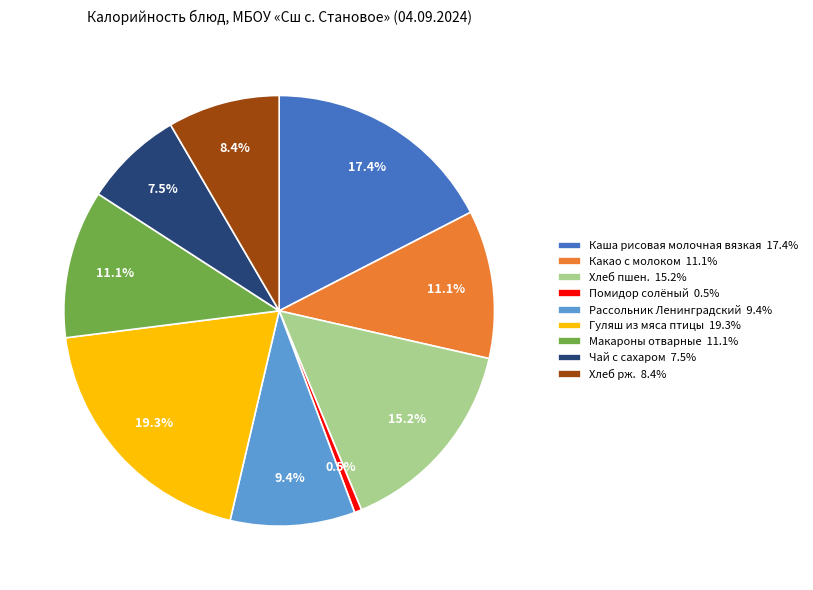

To the nearest percent, what percentage of the pie is Хлеб пшен.?

15%